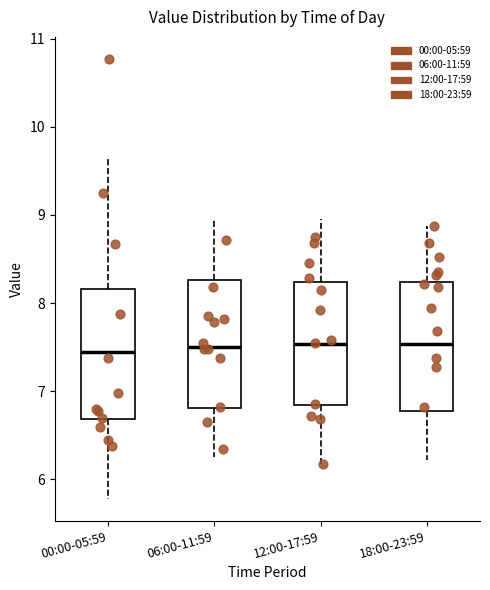

Reading left to right, read every box against the y-axis: the position of its median line, the range the box covers, and the ends of its whiskers. The values are not printed on the chart, so give them approximately, as read against the axis.

00:00-05:59: median 7.5, box 6.7 to 8.2, whiskers 5.8 to 9.7
06:00-11:59: median 7.5, box 6.8 to 8.3, whiskers 6.3 to 9.0
12:00-17:59: median 7.5, box 6.8 to 8.2, whiskers 6.2 to 9.0
18:00-23:59: median 7.5, box 6.8 to 8.2, whiskers 6.2 to 8.9